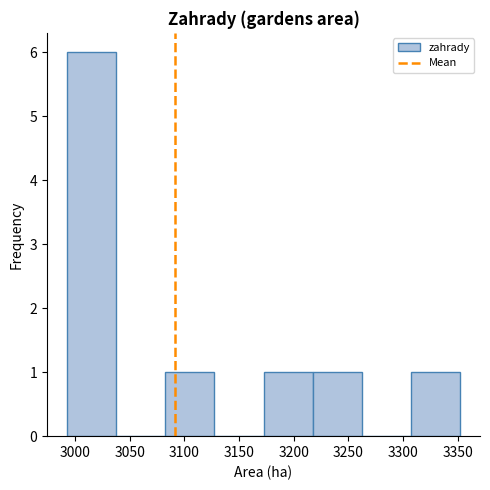

What is the height of the bar covering 3310 to 3355 on the x-axis? Neither the bar edges nor the heights are printed on the chart, so give them approximately, as read against the axes.

1